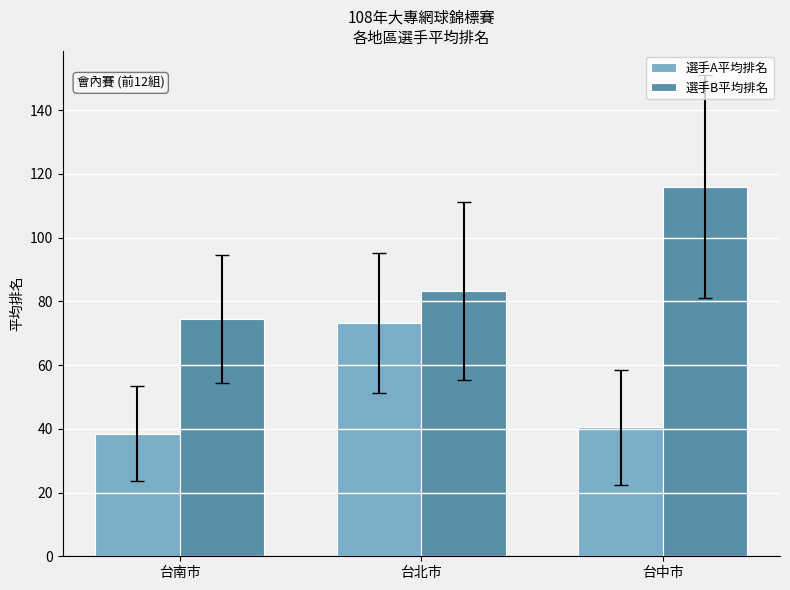

What value does the 選手A平均排名 series have at 台中市?

40.5